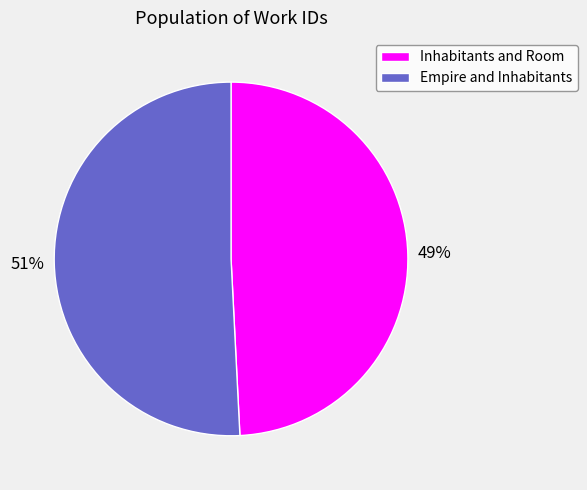

Count the number of slices in the pie.

2